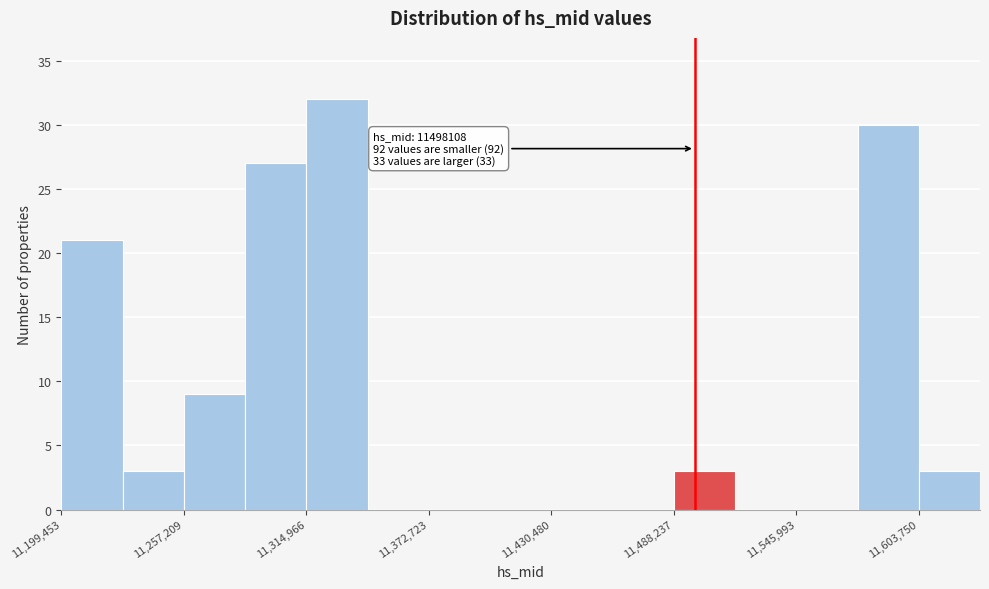

Read against the x-axis, roughly where is the centre of the tallest bar?

11330000